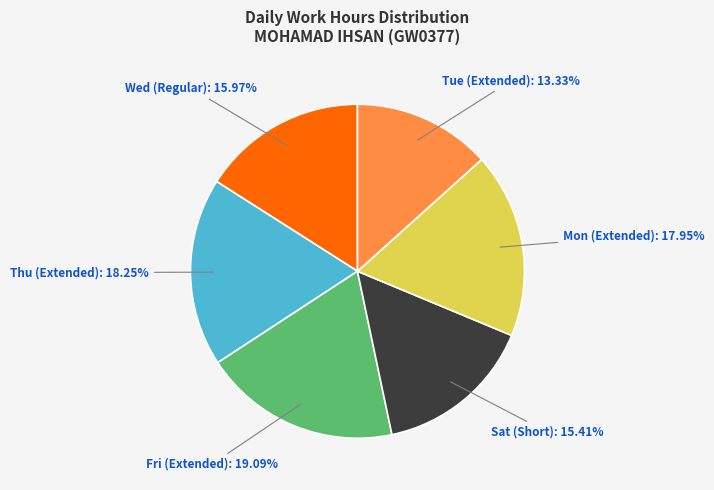

Is there any slice that represents more than half of the pie?

No